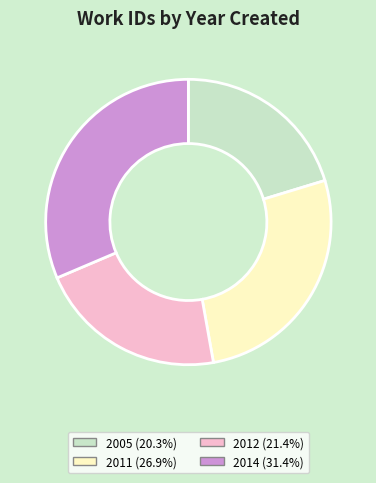

Count the number of slices in the pie.

4